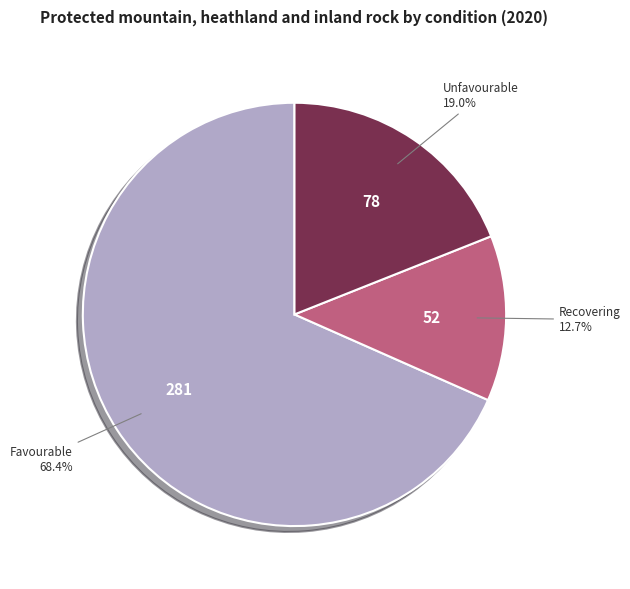

Is there a majority slice in this chart?

Yes